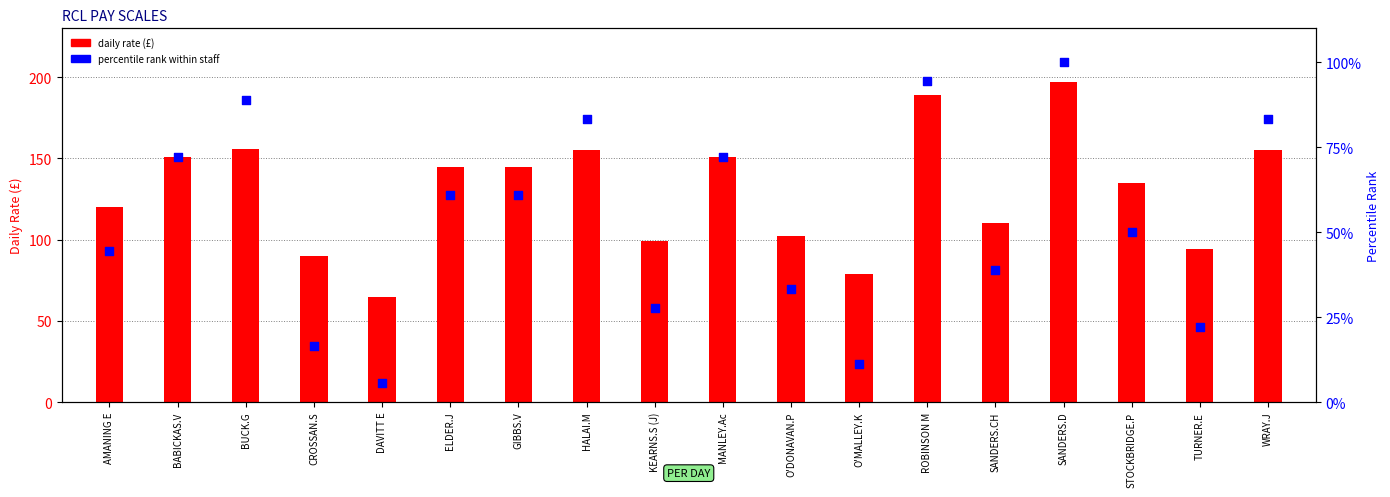

At which category is the sum across all series the highest?

SANDERS.D